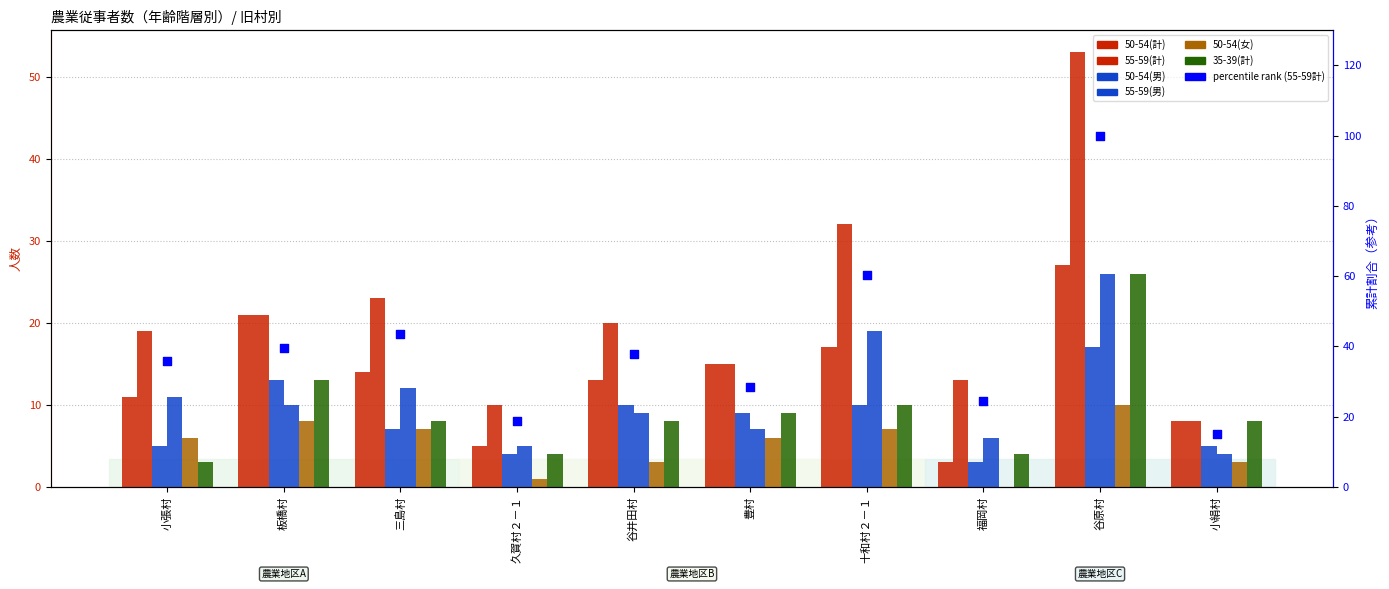

Is the value of 50-54(男) at 板橋村 greater than the value of 35-39(計) at 谷井田村?

Yes